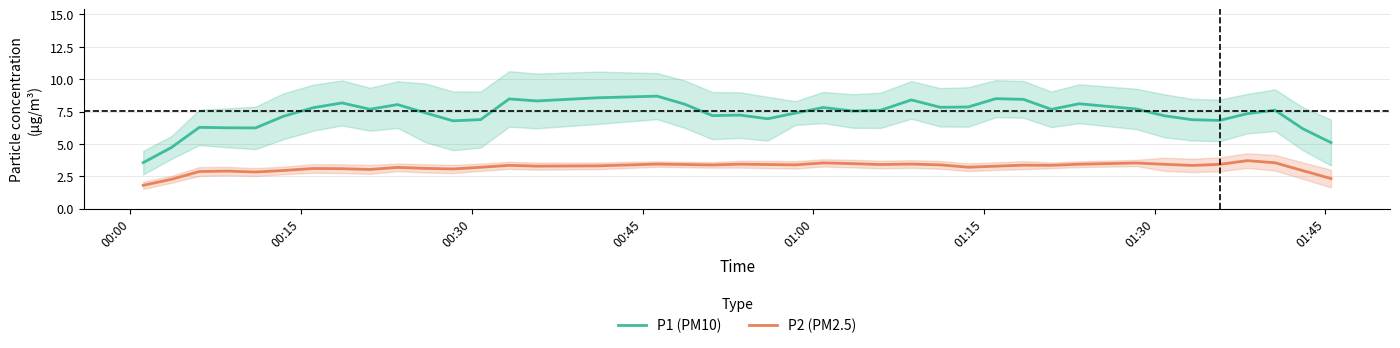

Is this an area chart (filled region under the line)?

No